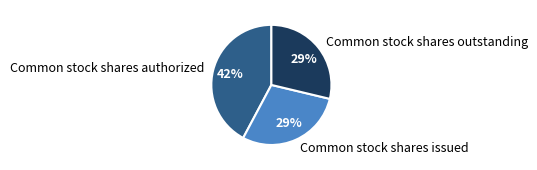

What is the ratio of the value at Common stock shares outstanding to the value at Common stock shares authorized?

0.7